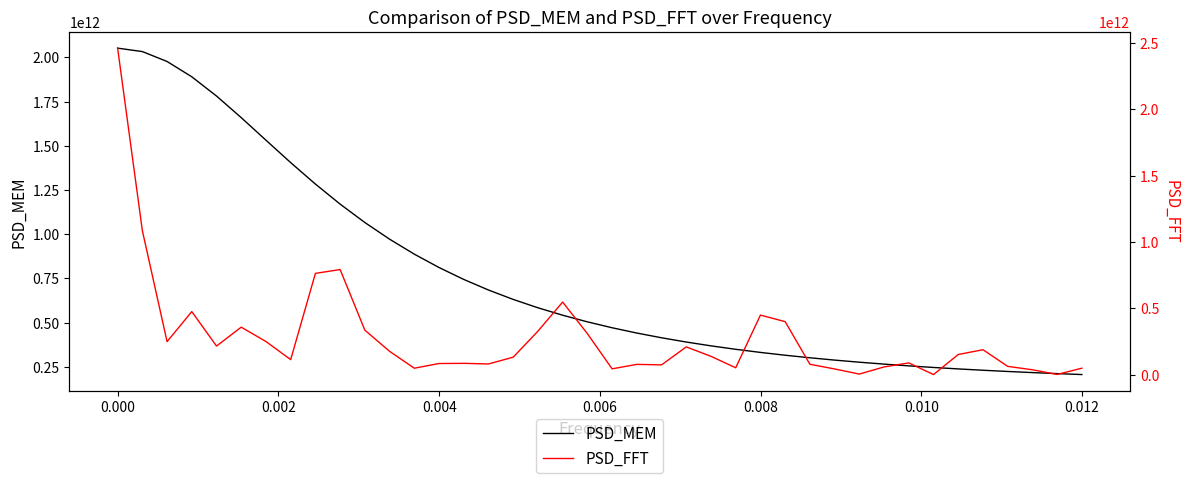

True or false: PSD_MEM and PSD_FFT intersect in this chart.

True